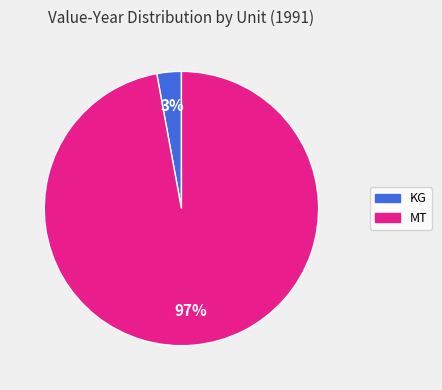

To the nearest percent, what is the average slice percentage?

50%